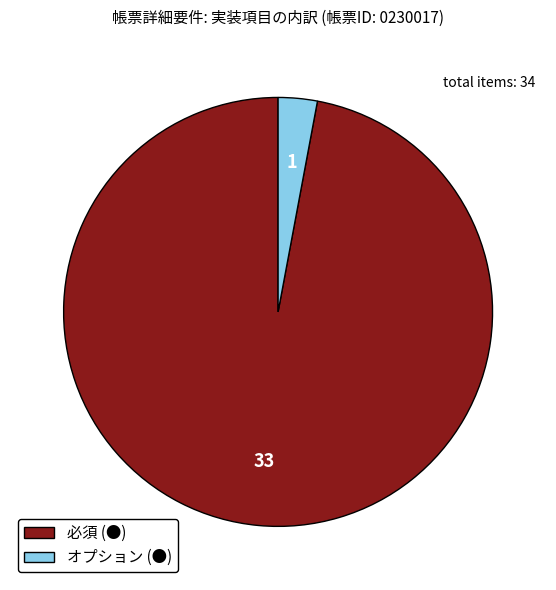

Do オプション (●) and 必須 (●) together represent more than half of the pie?

Yes